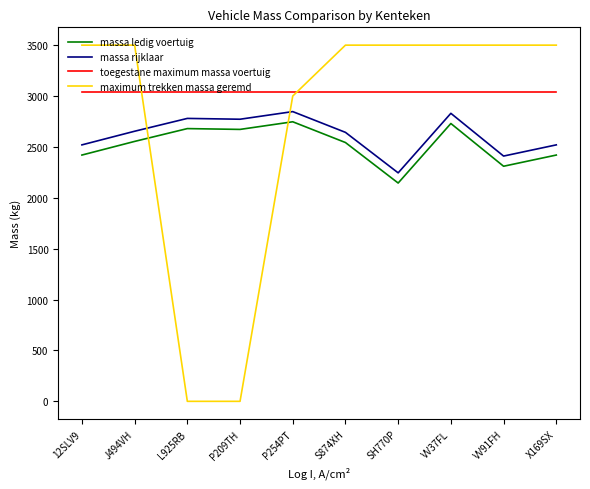

The value of massa ledig voertuig at VV91FH is 1569. True or false?

False